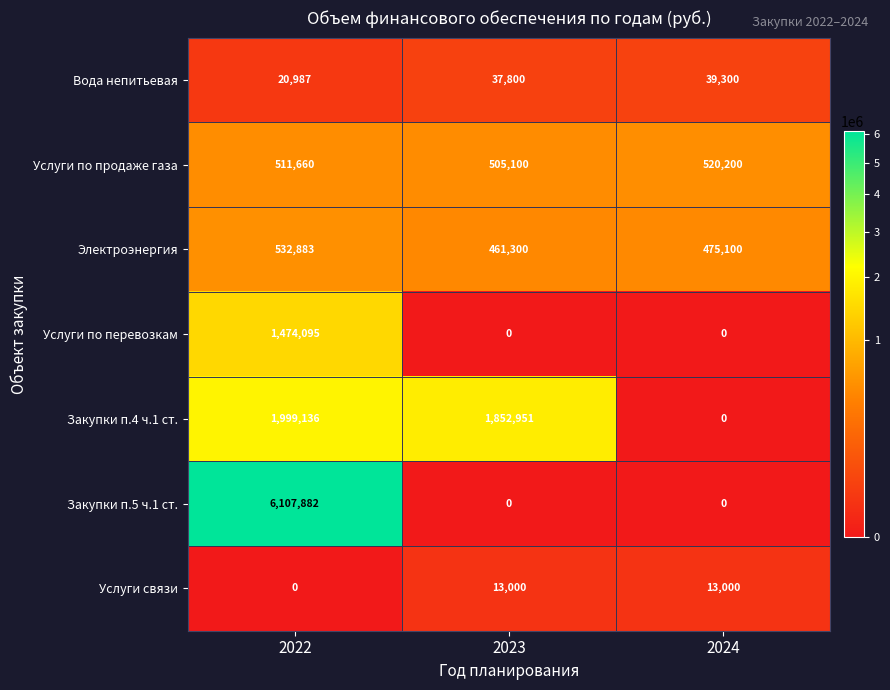

Is it true that Вода непитьевая equals 37800 at 2023?

True